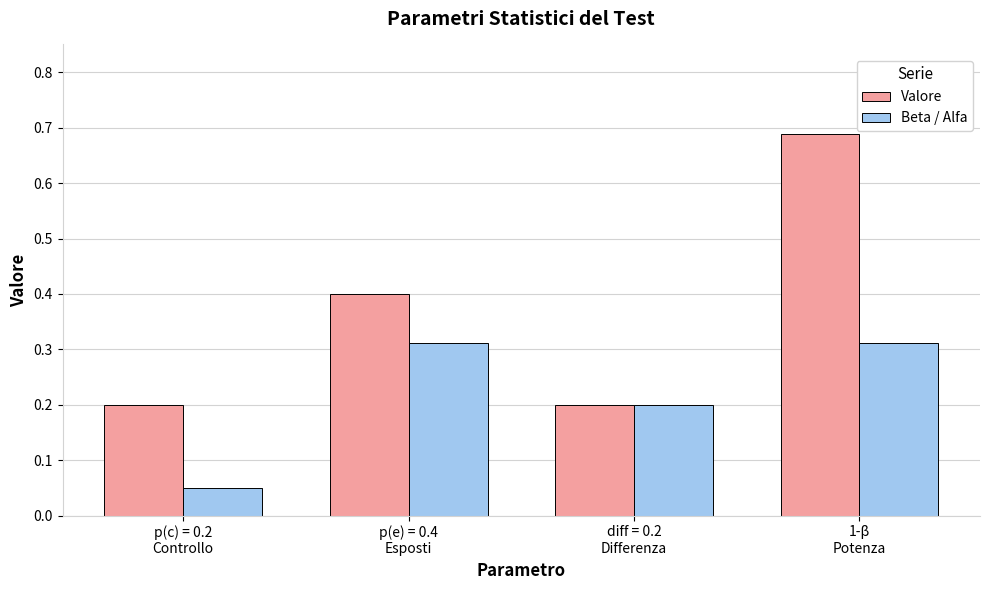

What is the label of the 2nd bar from the right?

diff = 0.2
Differenza